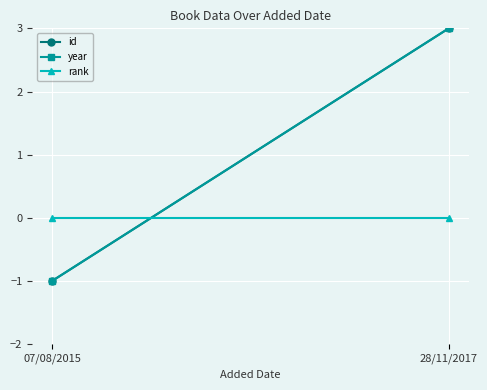

Which category has the highest value across all series?

28/11/2017